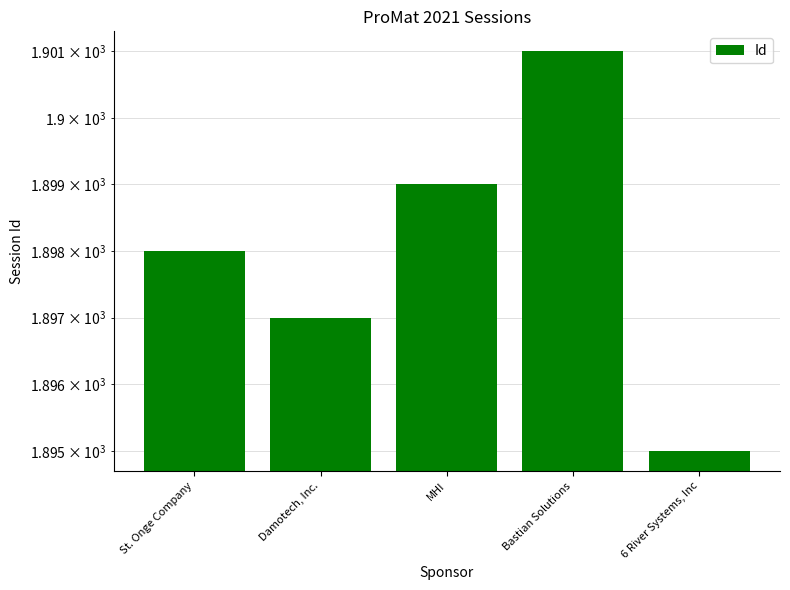

Is it true that the value at 6 River Systems, Inc is 1895?

True